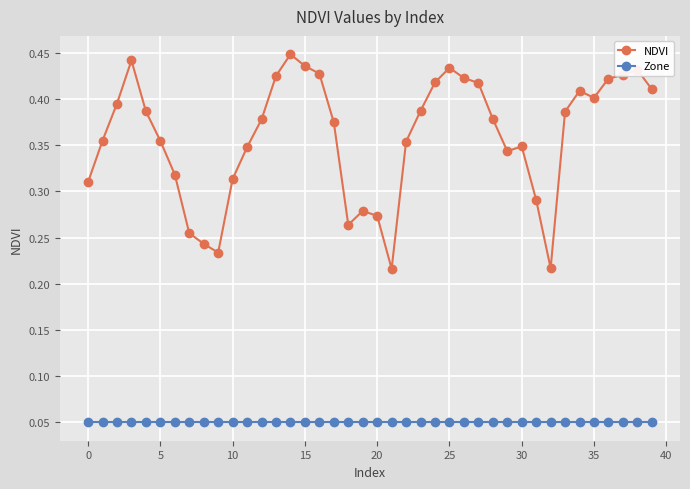

True or false: Zone and NDVI intersect in this chart.

False